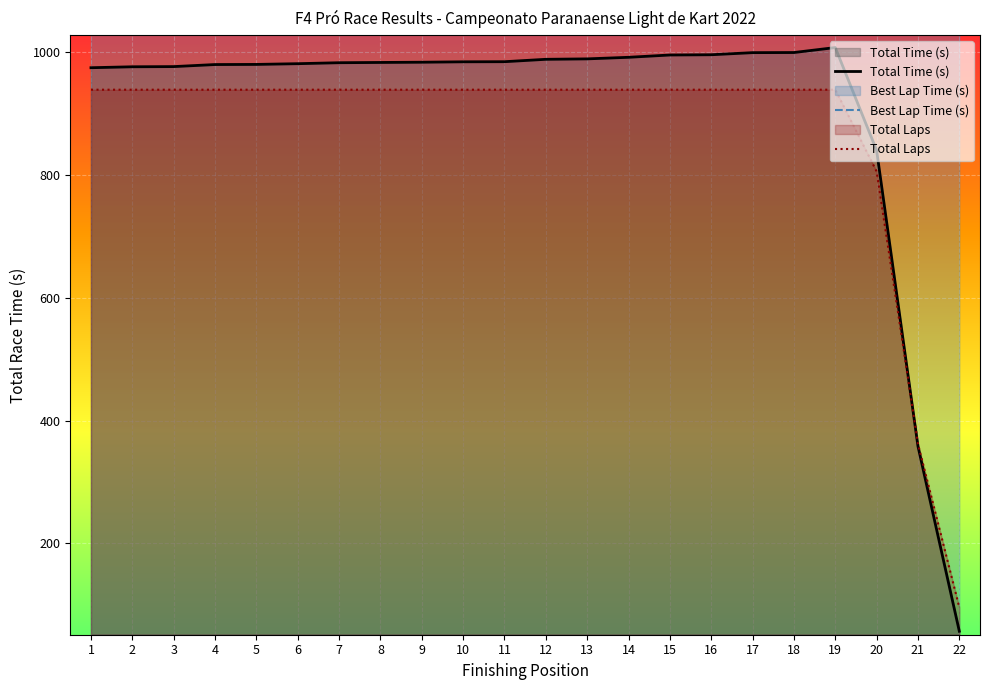

At which label does Best Lap Time (s) first exceed 1047?

5